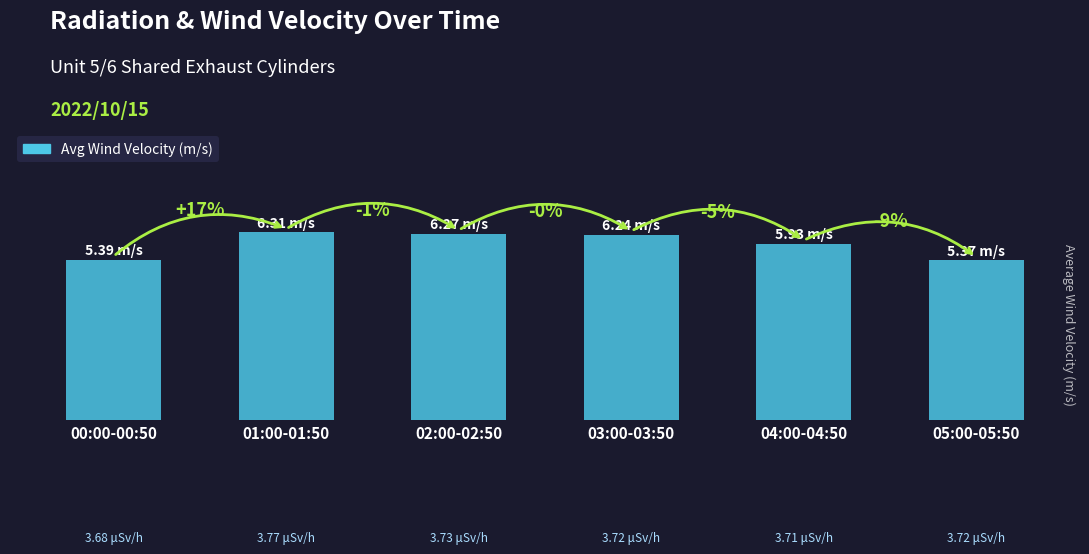

The chart shows a value of 5.4 at 00:00-00:50. True or false?

True